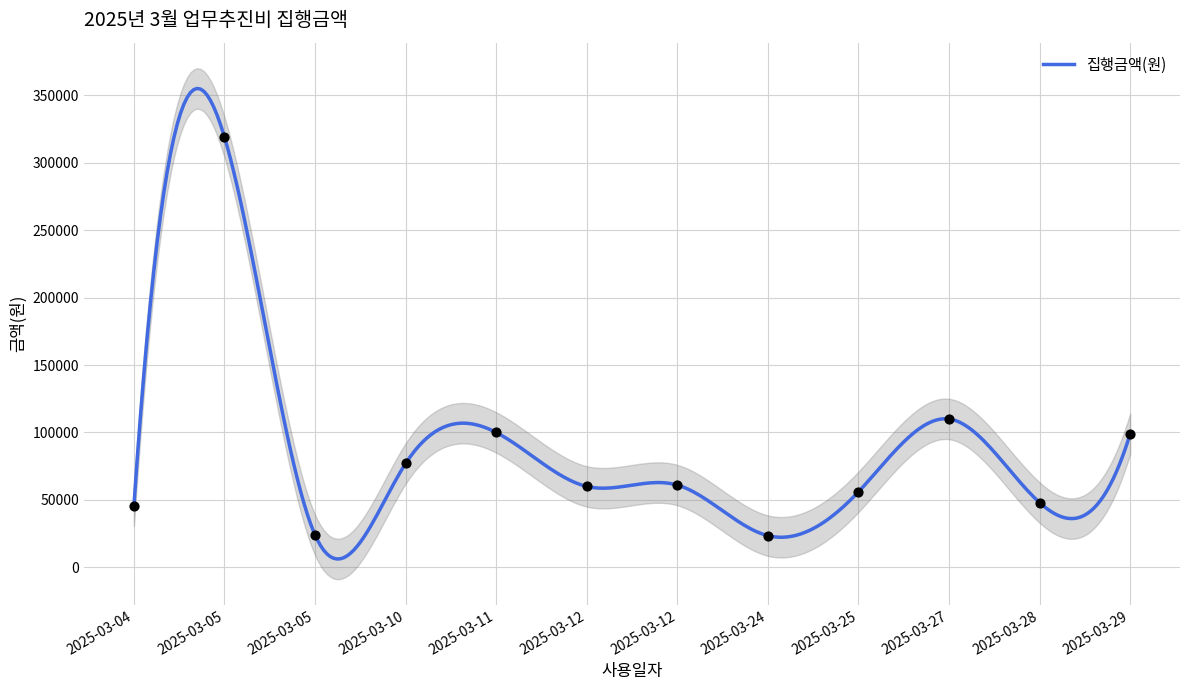

What is the ratio of the value at 2025-03-25 to the value at 2025-03-29?

0.6